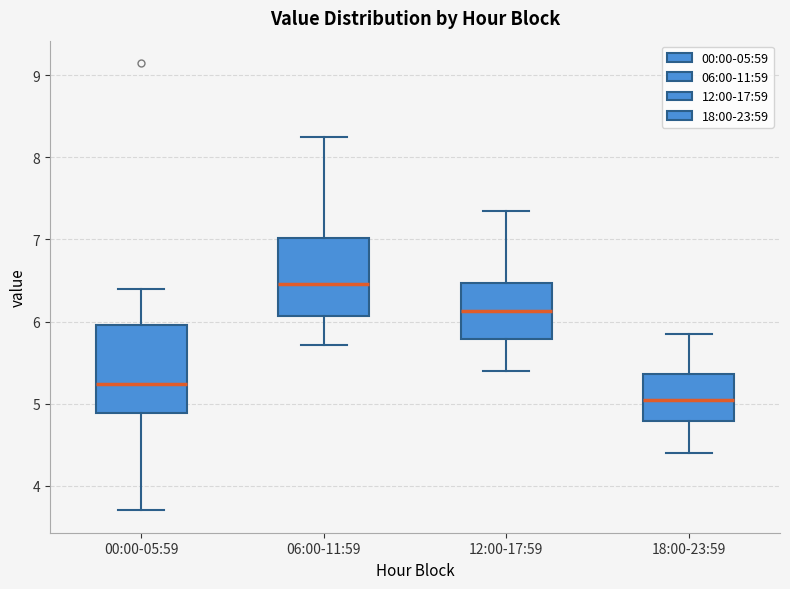

Reading left to right, read every box against the y-axis: the position of its median line, the range the box covers, and the ends of its whiskers. The values are not printed on the chart, so give them approximately, as read against the axis.

00:00-05:59: median 5.2, box 4.9 to 6.0, whiskers 3.7 to 6.4
06:00-11:59: median 6.5, box 6.1 to 7.0, whiskers 5.7 to 8.3
12:00-17:59: median 6.1, box 5.8 to 6.5, whiskers 5.4 to 7.4
18:00-23:59: median 5.1, box 4.8 to 5.4, whiskers 4.4 to 5.9